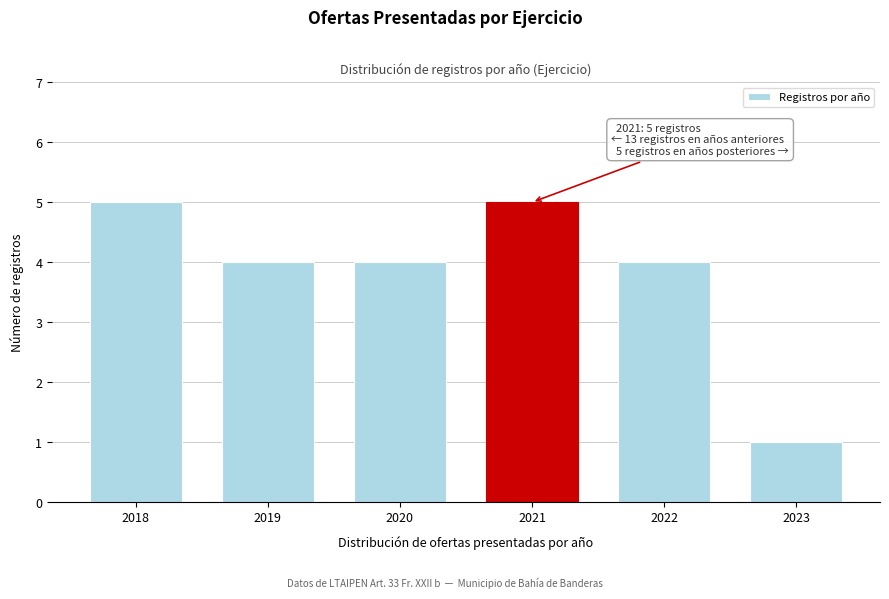

Reading right to left, transcribe all the data shown in this chart.

2023=1	2022=4	2021=5	2020=4	2019=4	2018=5